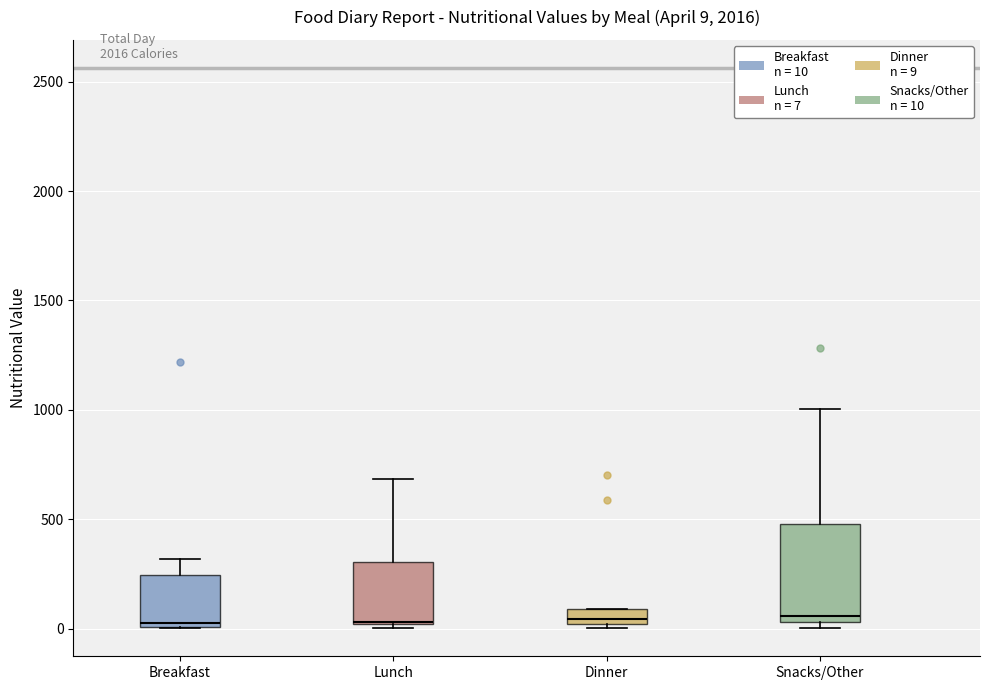

Which box is the tallest, from its lower edge to its upper edge?

Snacks/Other